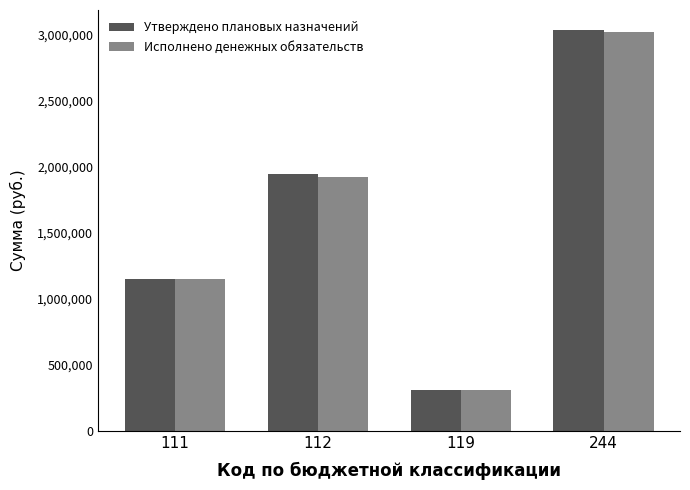

At which label does Исполнено денежных обязательств first exceed 1923833?

112